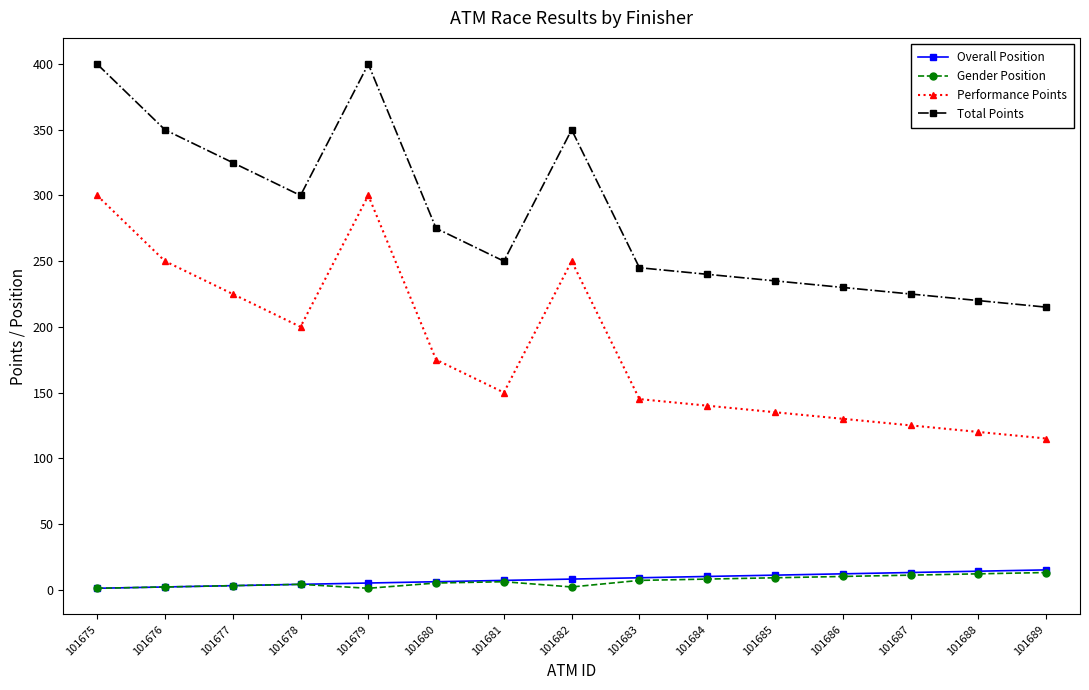

The value of Performance Points at 101675 is 300. True or false?

True